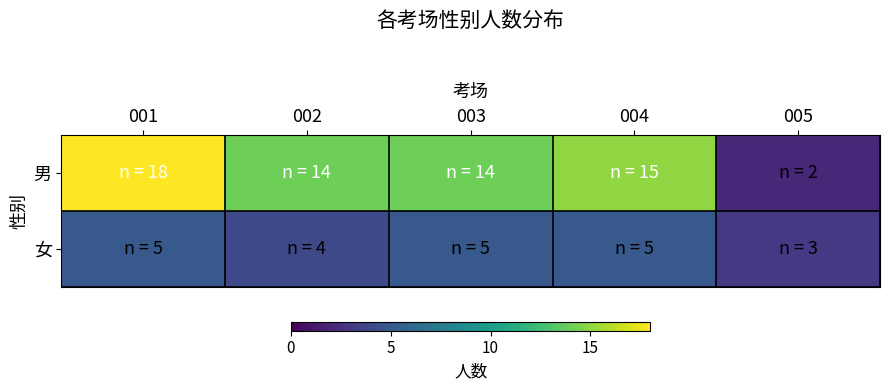

Rank the series at 005 from highest to lowest value.

女, 男